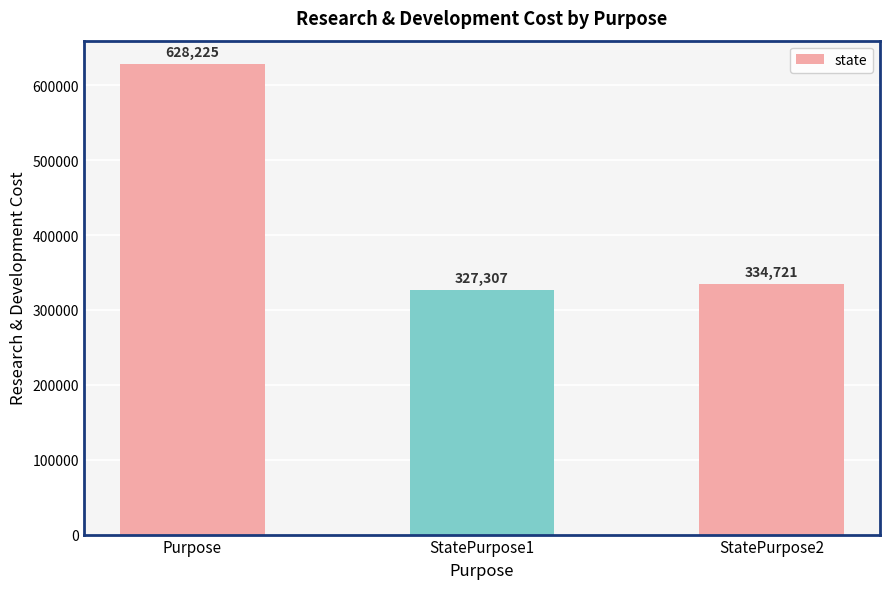

At which category does the chart reach its peak across all series?

Purpose